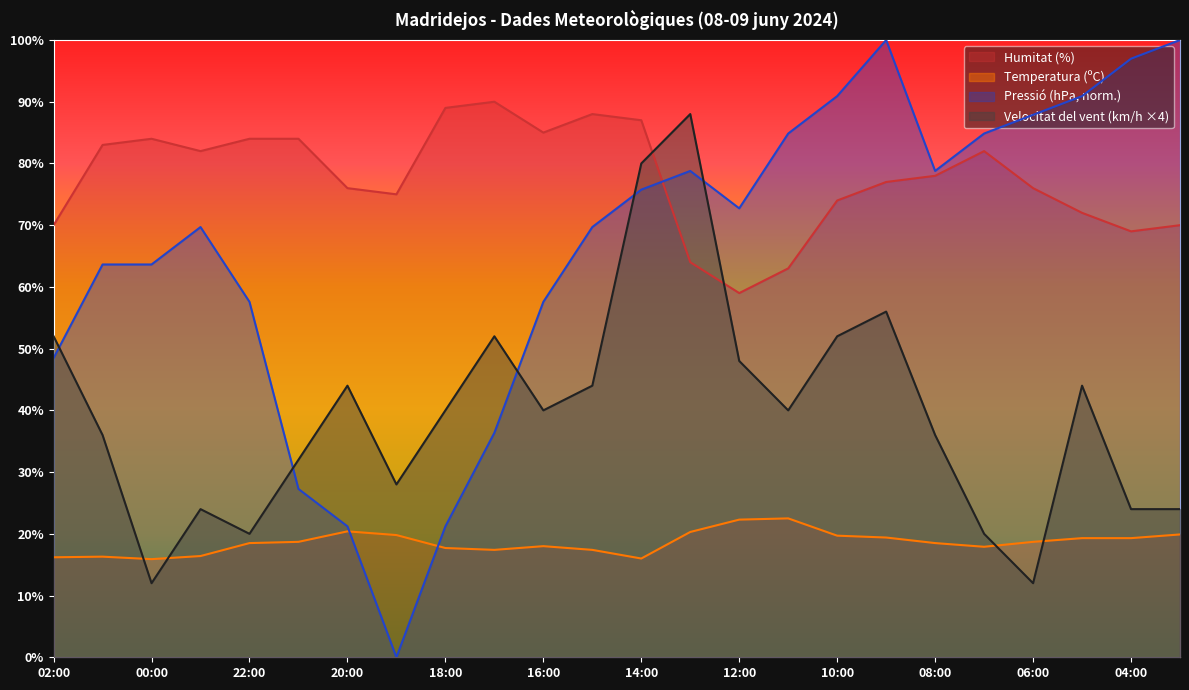

Rank the series at 23:00 from highest to lowest value.

Humitat (%), Pressió (hPa), Velocitat del vent (km/h), Temperatura (ºC)